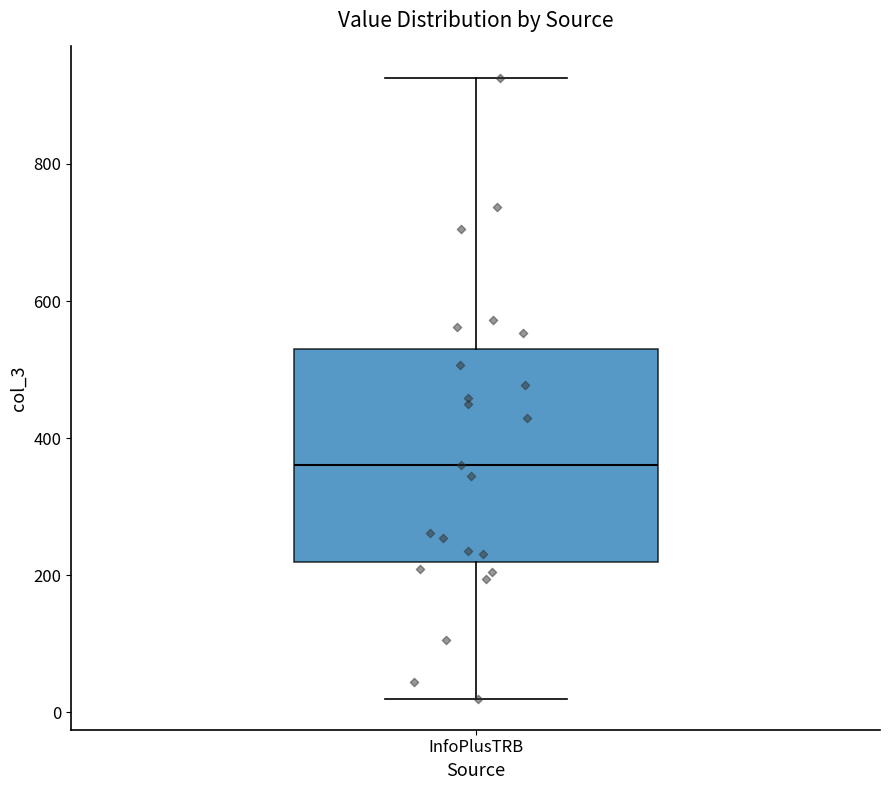

Transcribe this box plot: give where the median line is, the range the box spans, and where the two whiskers end, as read against the y-axis. The values are not printed on the chart, so give them approximately, as read against the axis.

median 360, box 220 to 540, whiskers 20 to 920